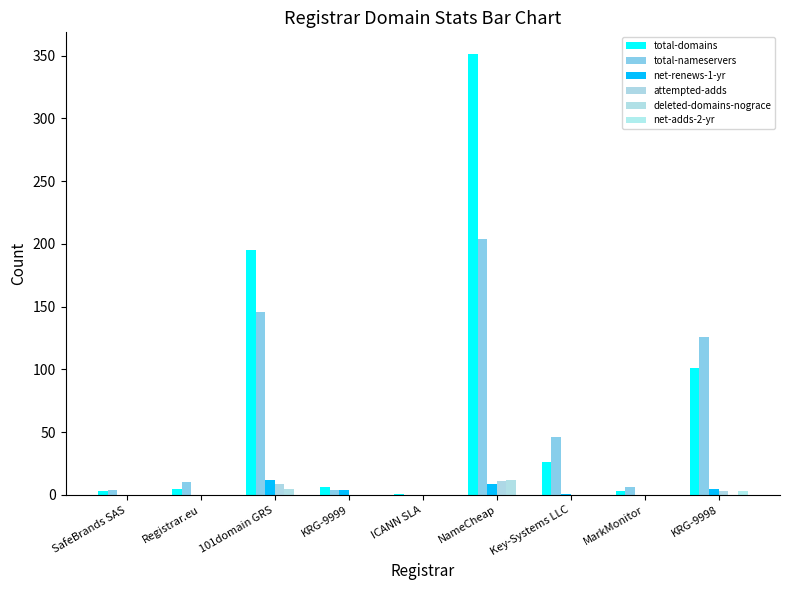

How many groups of bars are there?

9